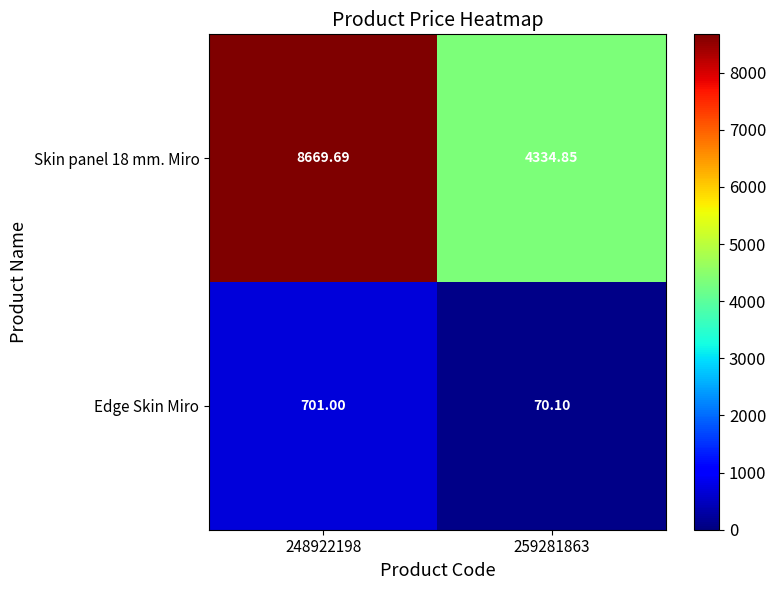

How many data points does each series have?

2